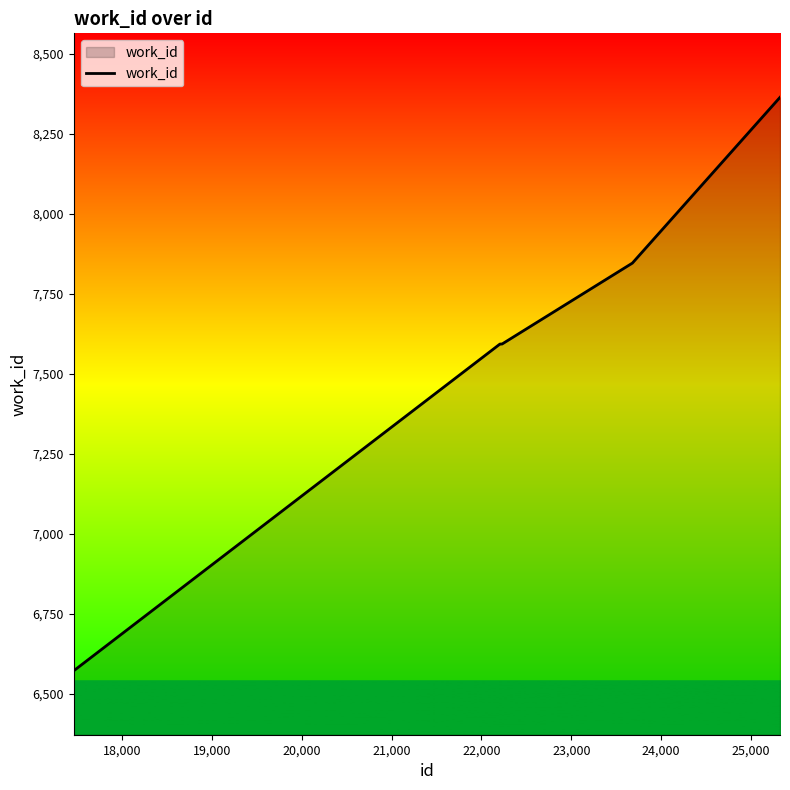

What is the maximum value shown in the chart?

8364